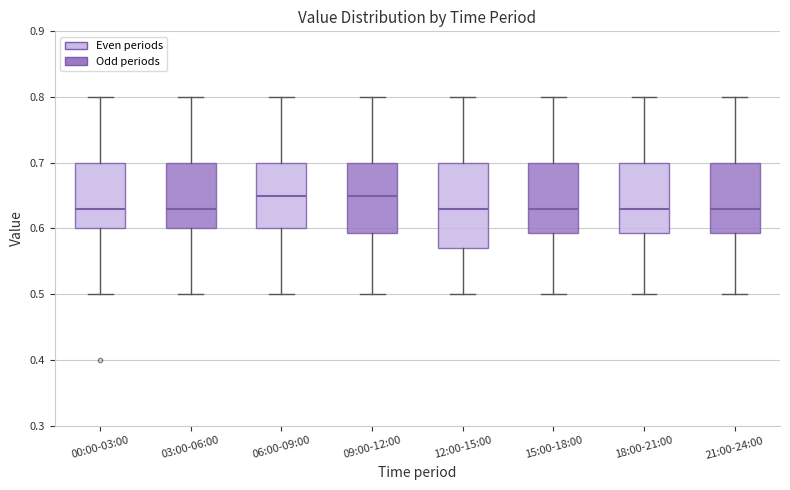

Reading left to right, read every box against the y-axis: the position of its median line, the range the box covers, and the ends of its whiskers. The values are not printed on the chart, so give them approximately, as read against the axis.

00:00-03:00: median 0.63, box 0.60 to 0.70, whiskers 0.50 to 0.80
03:00-06:00: median 0.63, box 0.60 to 0.70, whiskers 0.50 to 0.80
06:00-09:00: median 0.65, box 0.60 to 0.70, whiskers 0.50 to 0.80
09:00-12:00: median 0.65, box 0.59 to 0.70, whiskers 0.50 to 0.80
12:00-15:00: median 0.63, box 0.57 to 0.70, whiskers 0.50 to 0.80
15:00-18:00: median 0.63, box 0.59 to 0.70, whiskers 0.50 to 0.80
18:00-21:00: median 0.63, box 0.59 to 0.70, whiskers 0.50 to 0.80
21:00-24:00: median 0.63, box 0.59 to 0.70, whiskers 0.50 to 0.80